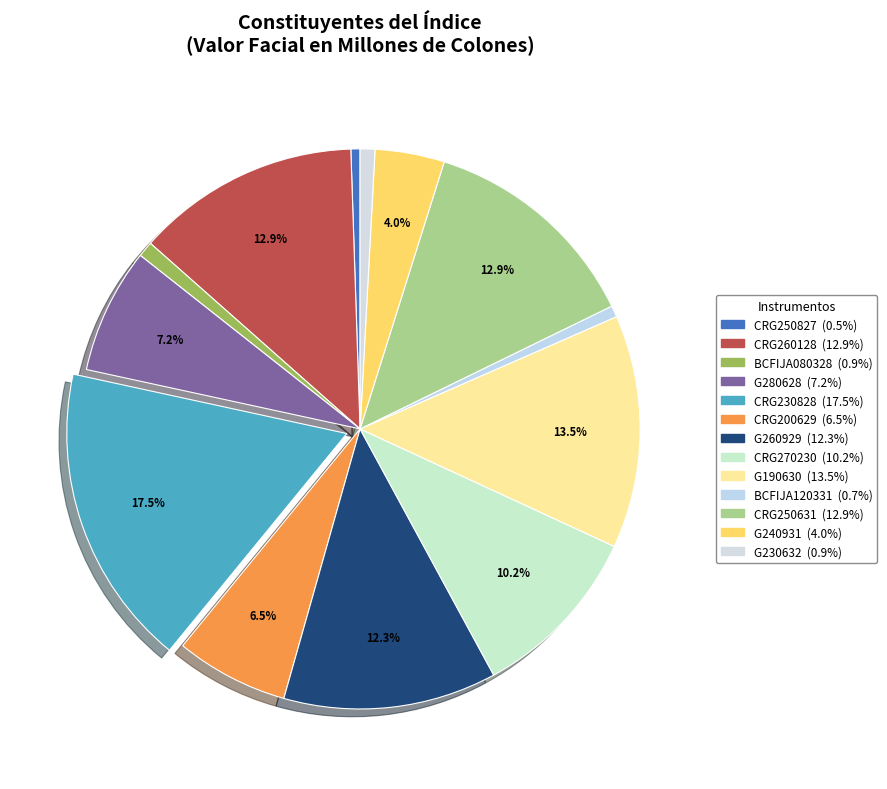

How many segments does this pie chart have?

13